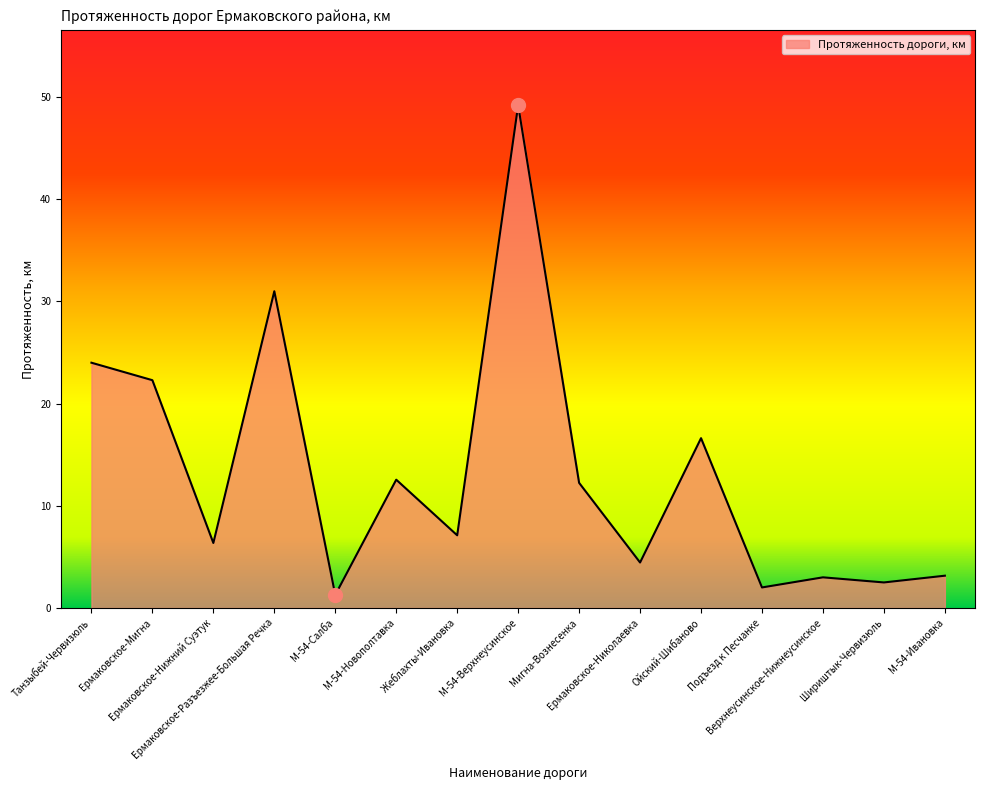

What is the greatest value displayed?

49.2